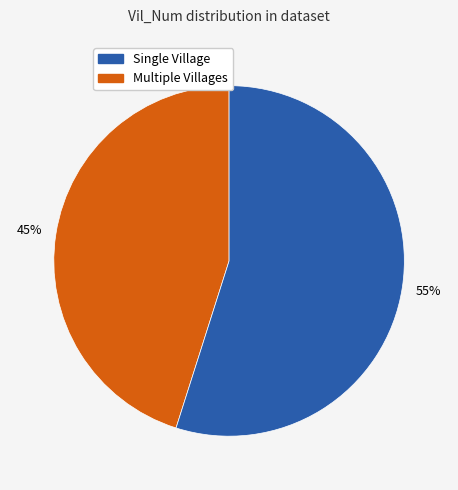

To the nearest percent, what is the average slice percentage?

50%